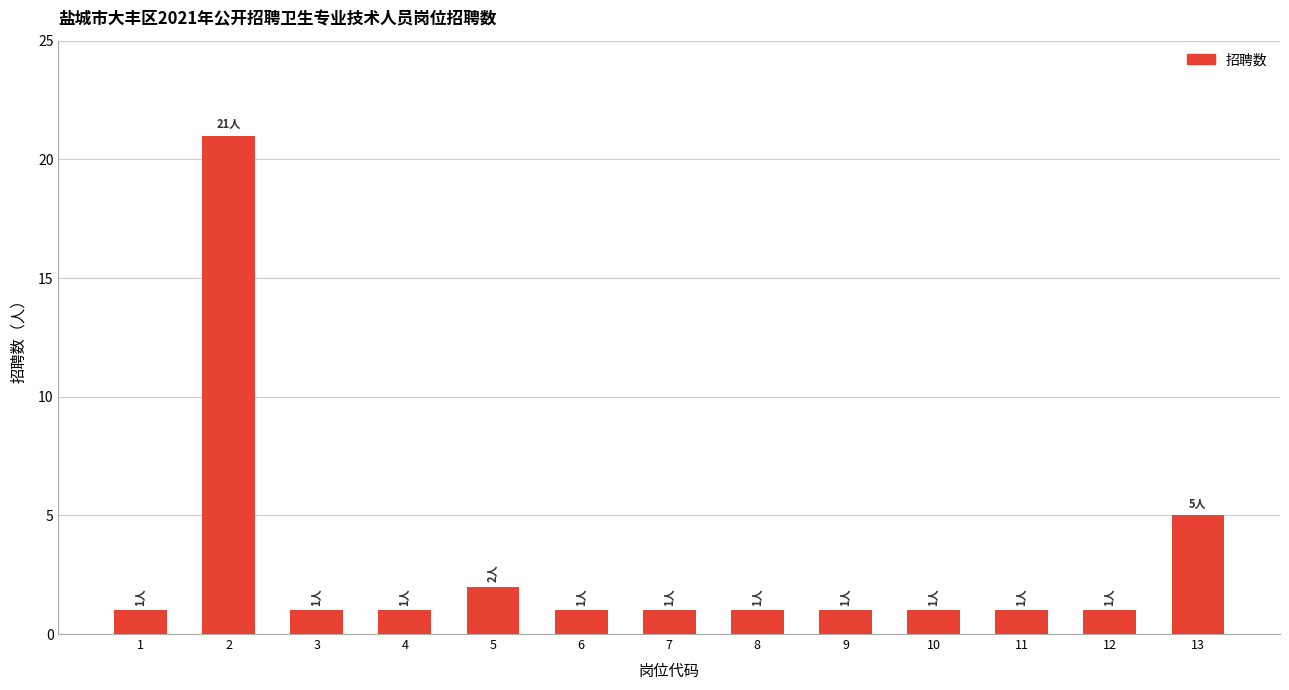

The value at 1 is 1. True or false?

True